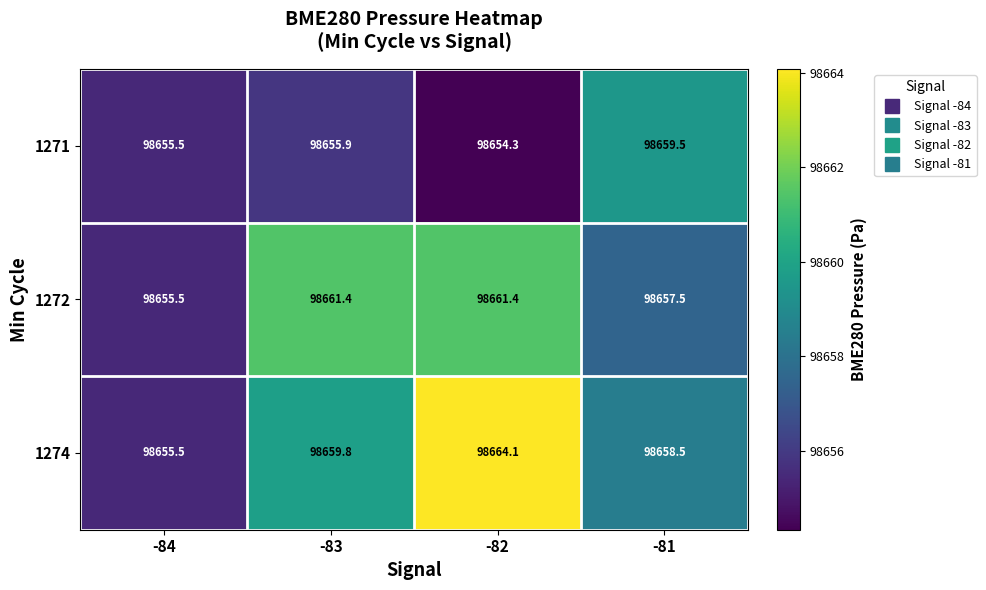

How many values in the 1271 series are below 98655?

1